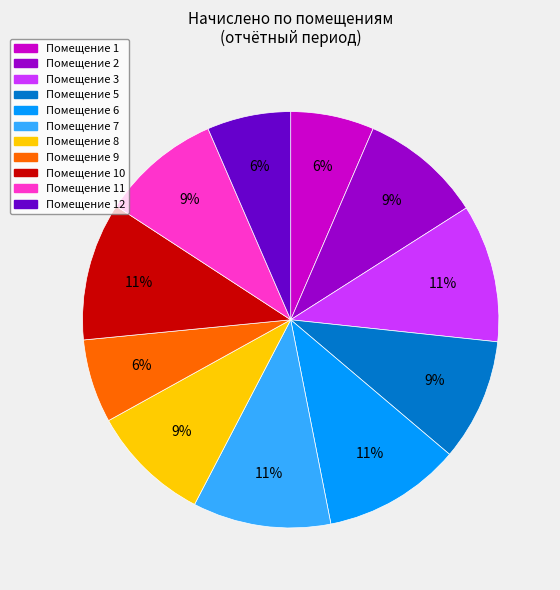

Is there any slice that represents more than half of the pie?

No